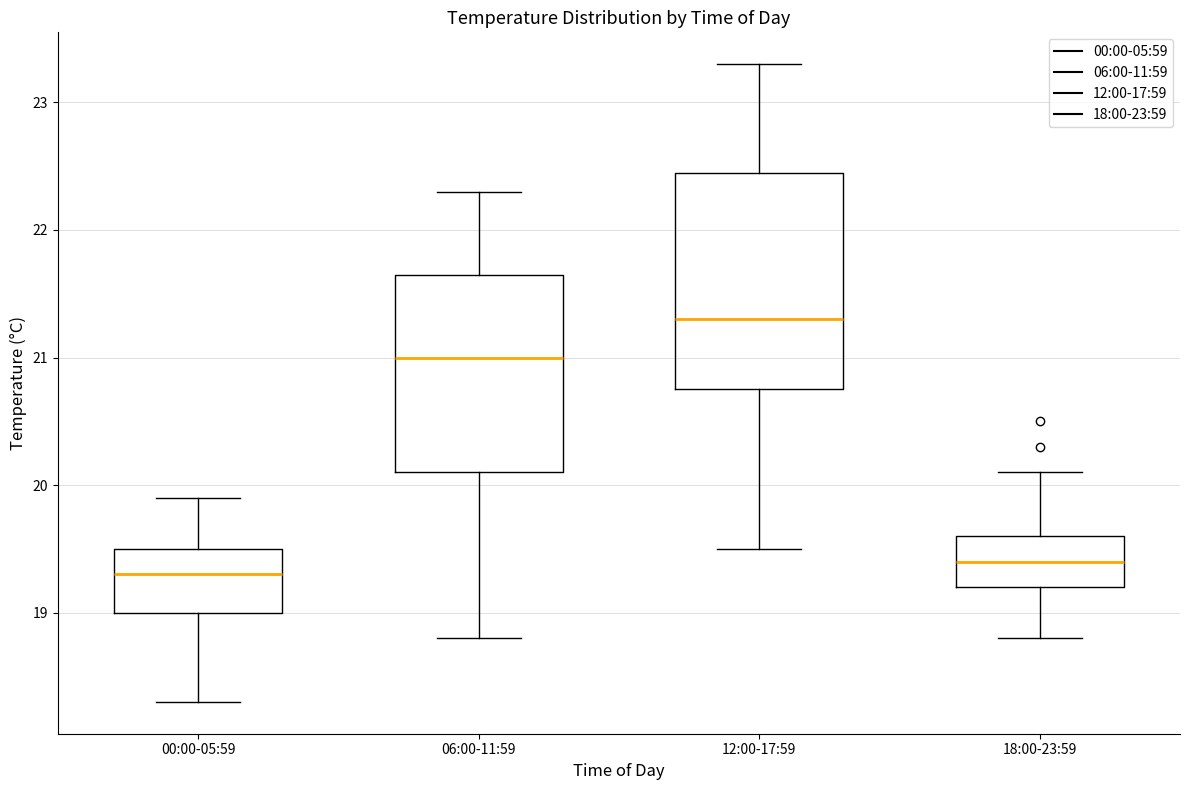

Where does the median line of the box for 00:00-05:59 sit on the y-axis? The values are not printed on the chart, so give them approximately, as read against the axis.

19.3